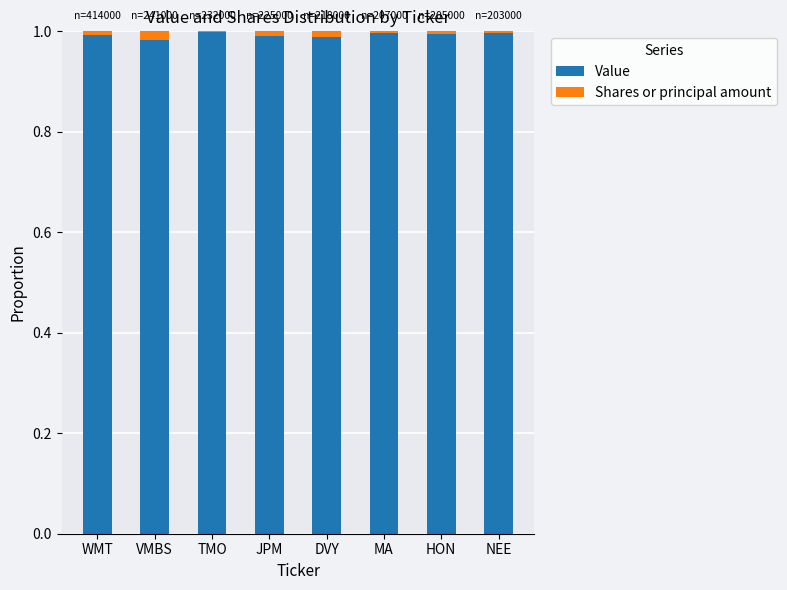

The Value series shows 0.5 at NEE. True or false?

False